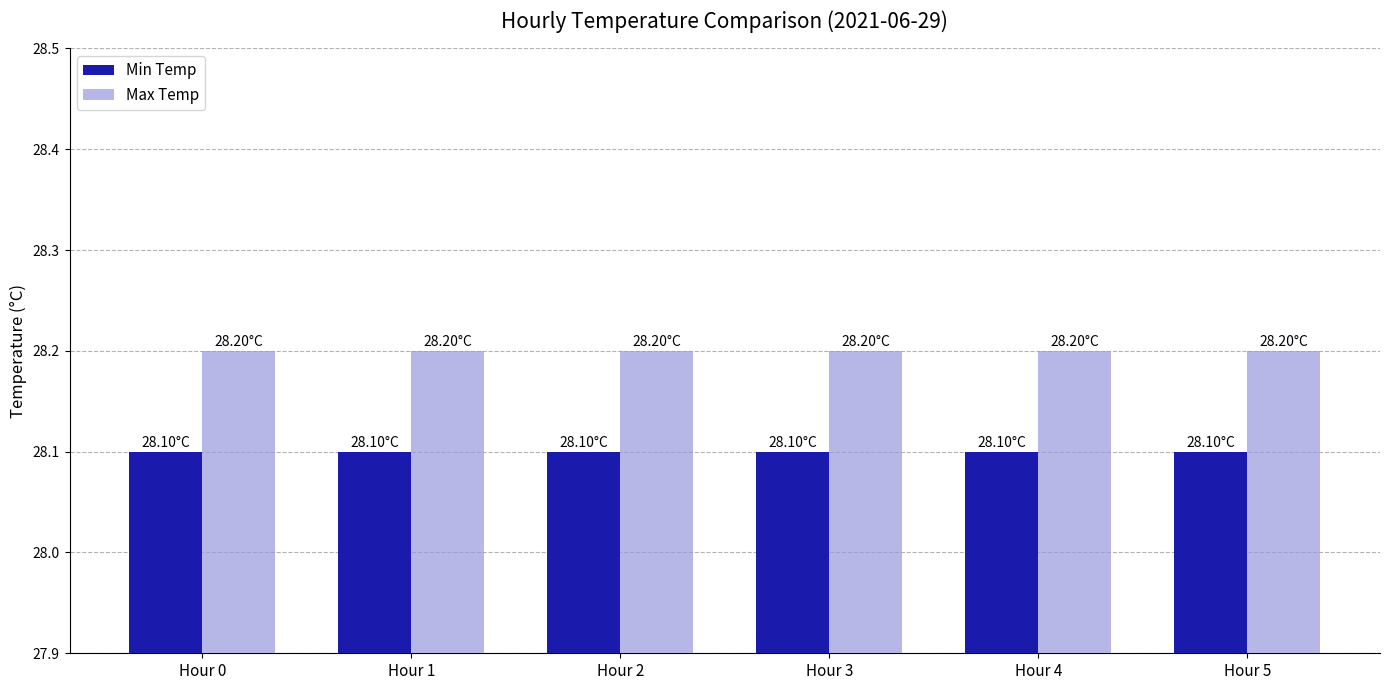

Rank the series by their average value, from lowest to highest.

Min Temp, Max Temp